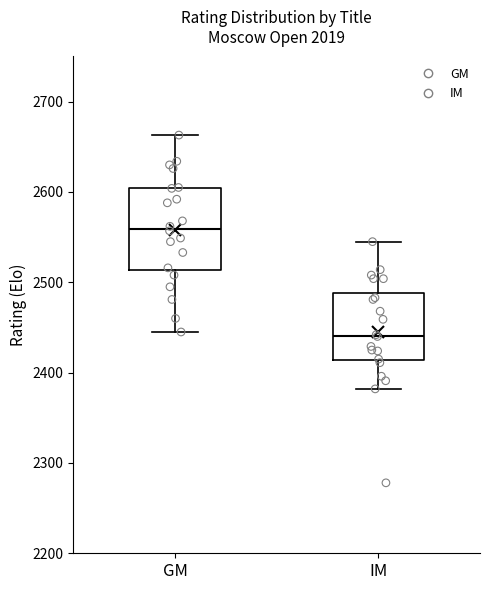

Where does the lower whisker of the box for IM end on the y-axis? The values are not printed on the chart, so give them approximately, as read against the axis.

2380